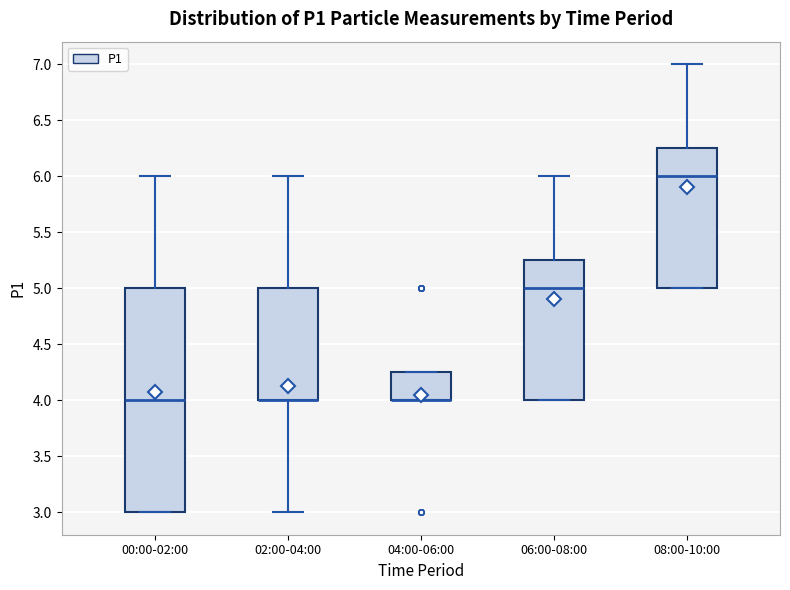

Reading left to right, read every box against the y-axis: the position of its median line, the range the box covers, and the ends of its whiskers. The values are not printed on the chart, so give them approximately, as read against the axis.

00:00-02:00: median 4.00, box 3.00 to 5.00, whiskers 3.00 to 6.00
02:00-04:00: median 4.00 (drawn on the box's lower edge), box 4.00 to 5.00, whiskers 3.00 to 6.00
04:00-06:00: median 4.00 (drawn on the box's lower edge), box 4.00 to 4.25, whiskers 4.00 to 4.25
06:00-08:00: median 5.00, box 4.00 to 5.25, whiskers 4.00 to 6.00
08:00-10:00: median 6.00, box 5.00 to 6.25, whiskers 5.00 to 7.00